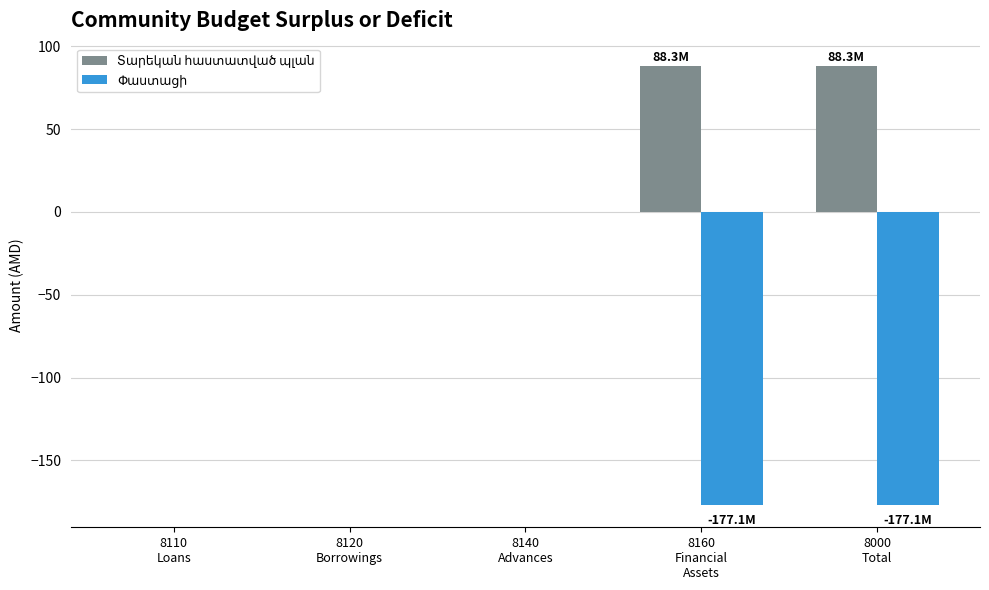

What is the greatest value displayed?

88.3